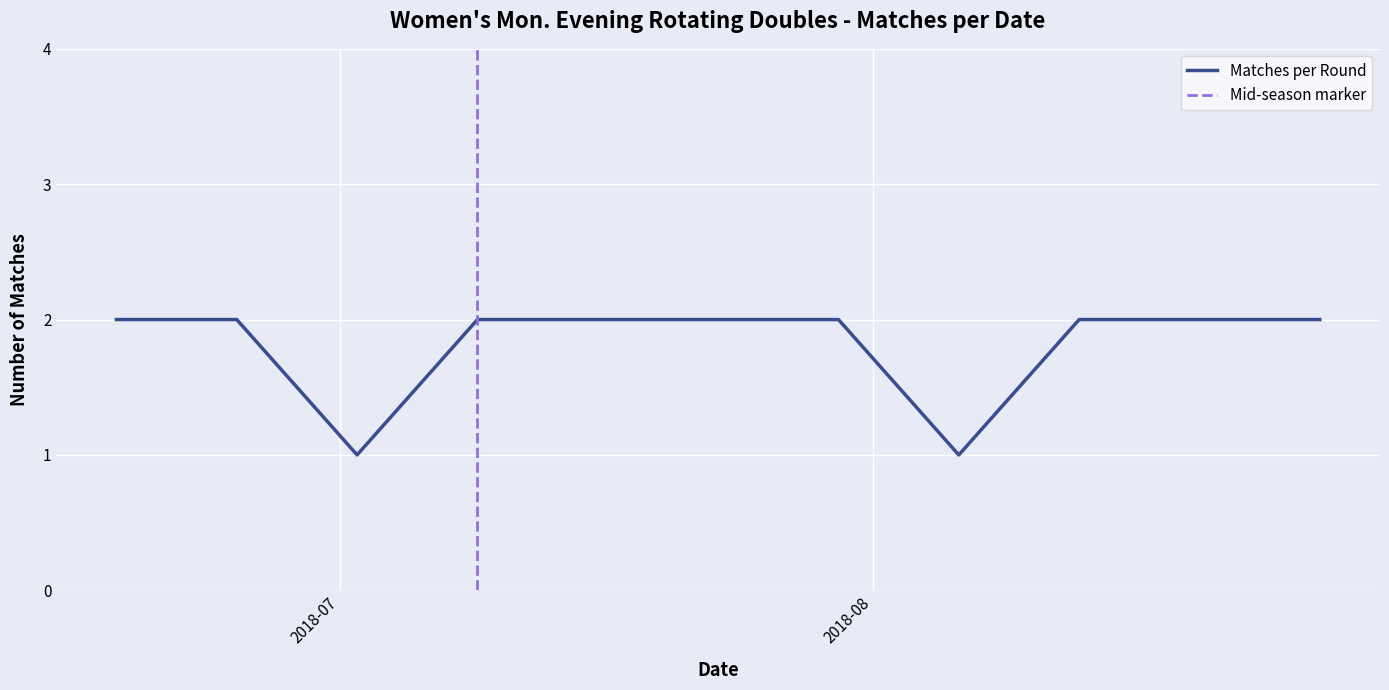

Is it true that the value at 08/06/18 is 0?

False